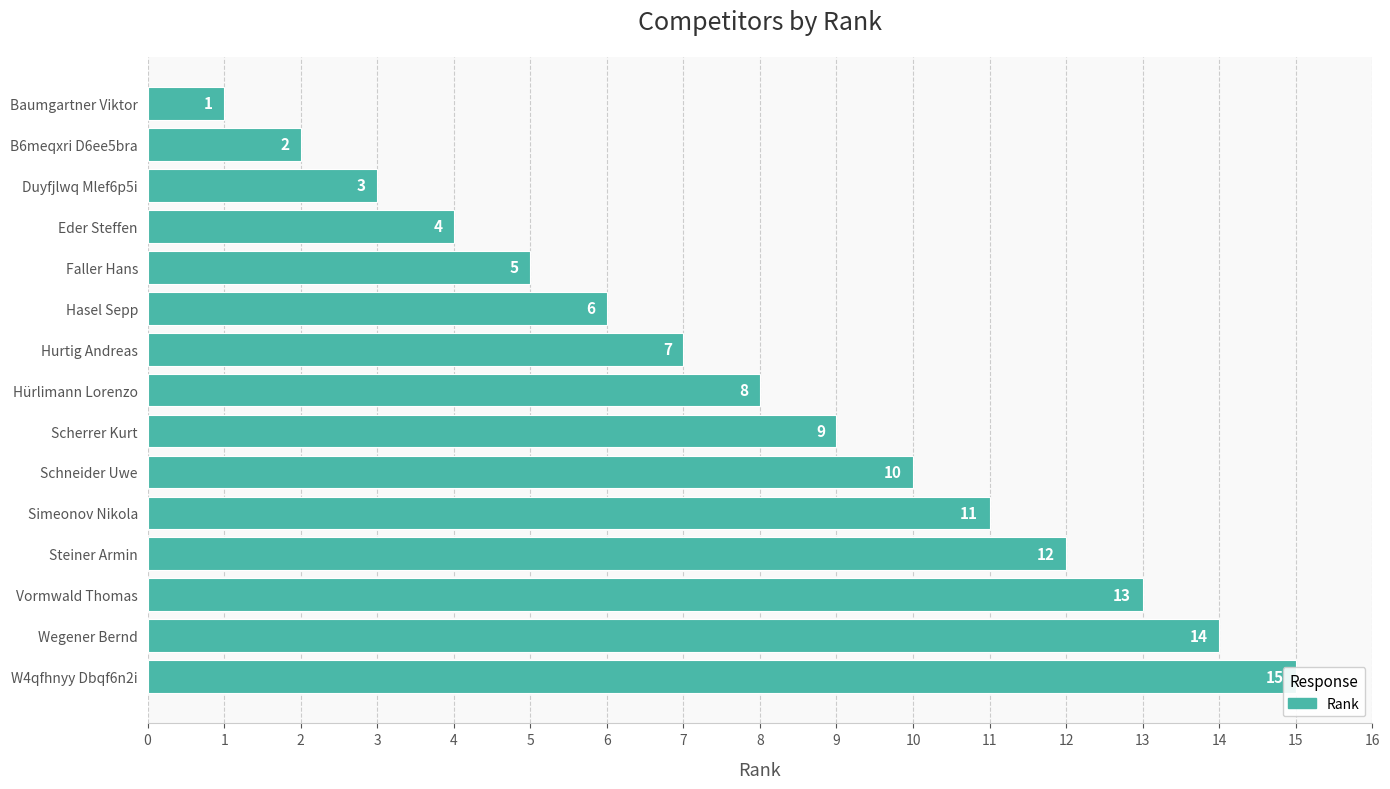

Count the number of data series in this chart.

1